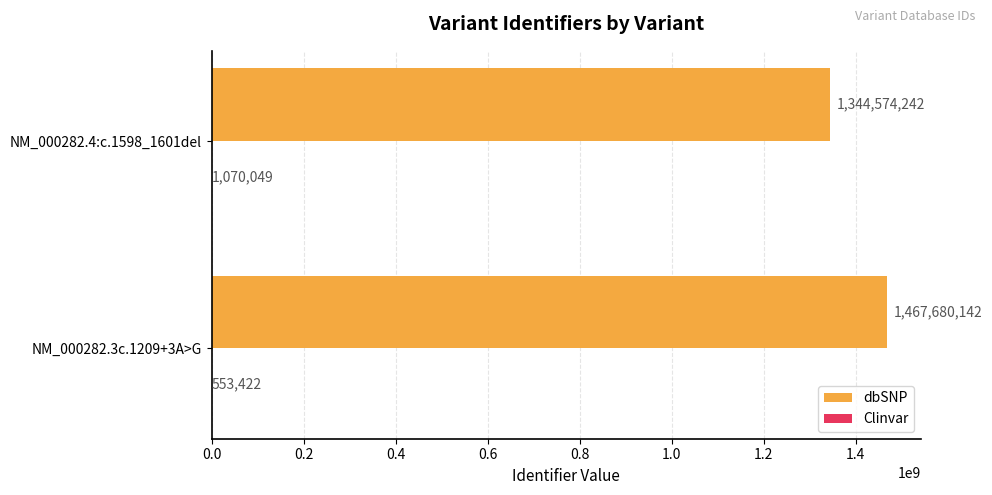

What is the total value across all series at NM_000282.4:c.1598_1601del?

1345644291